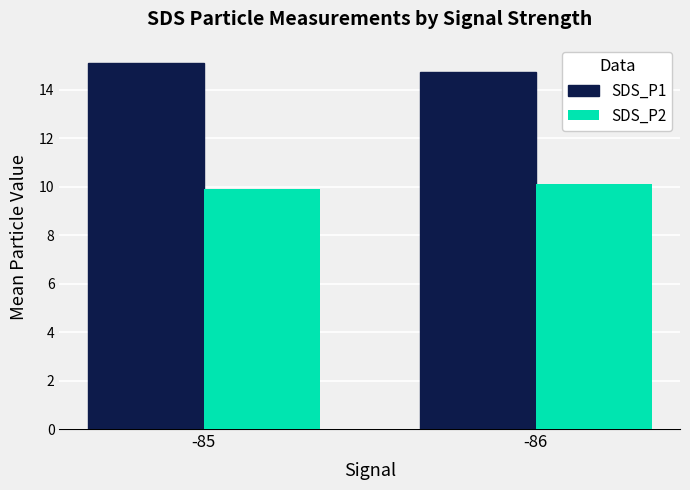

Rank the categories by SDS_P1 value from lowest to highest.

-86, -85